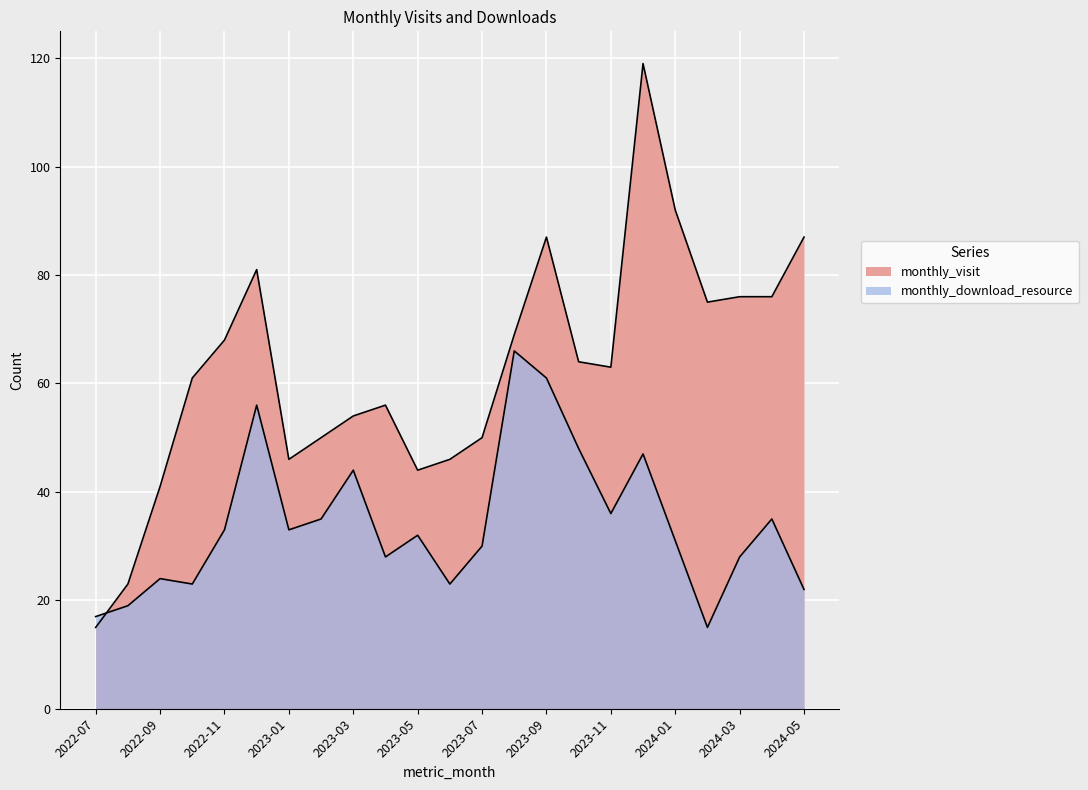

What is the highest value of the monthly_download_resource series?

66